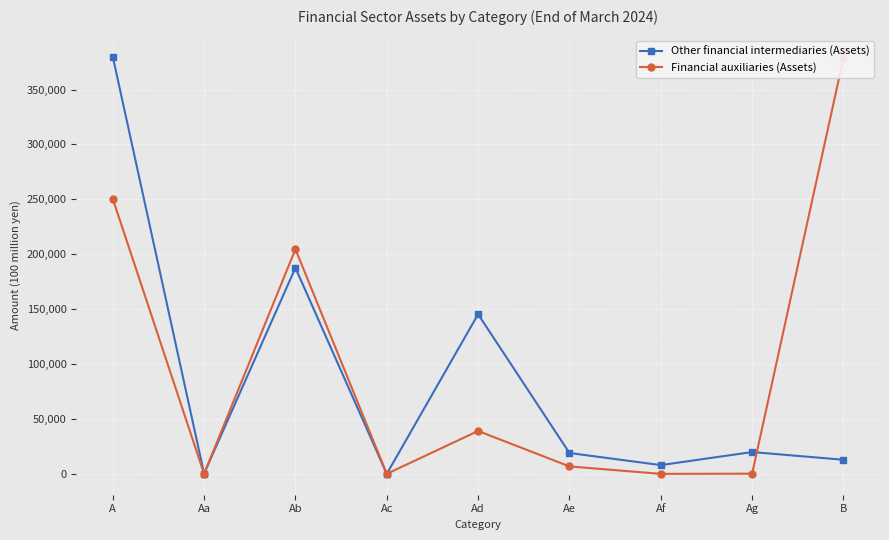

How many data points in Other financial intermediaries (Assets) are less than 18992?

4